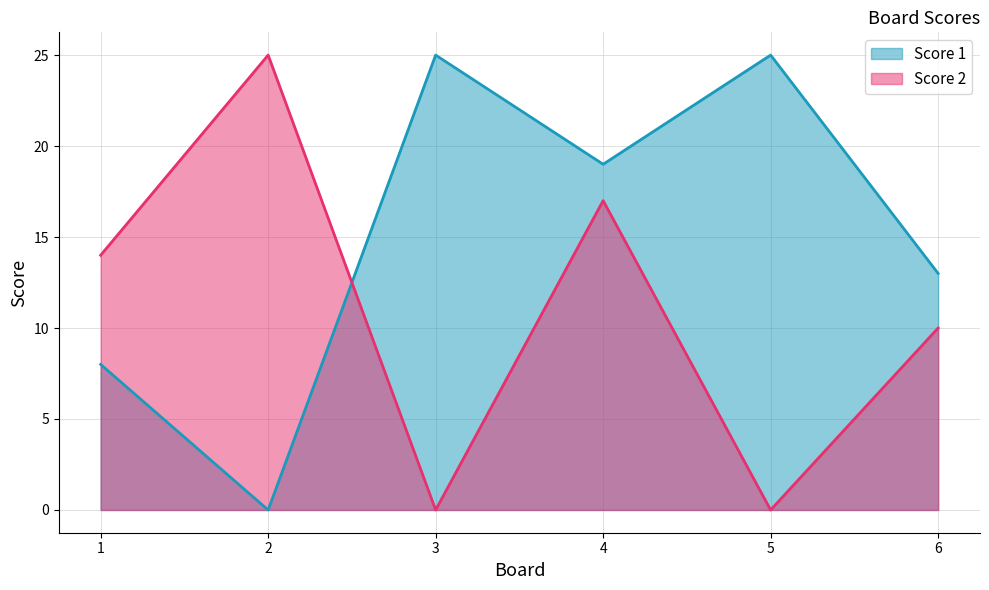

Between which two adjacent categories do Score 1 and Score 2 first intersect?

2 and 3